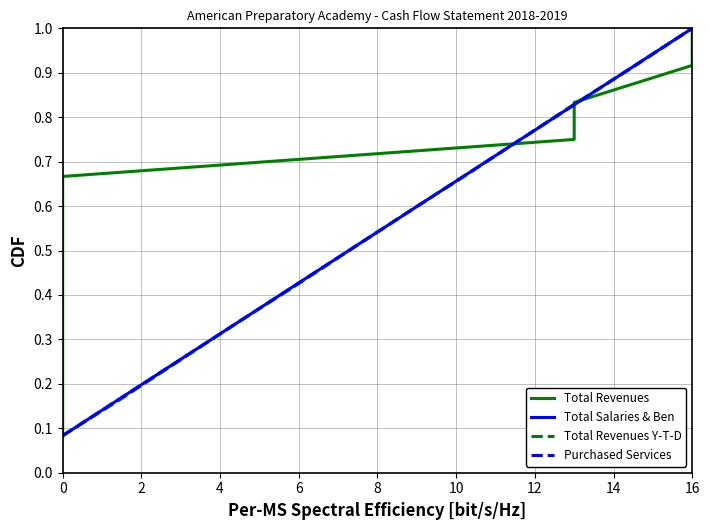

What is the minimum value shown in the chart?

0.1